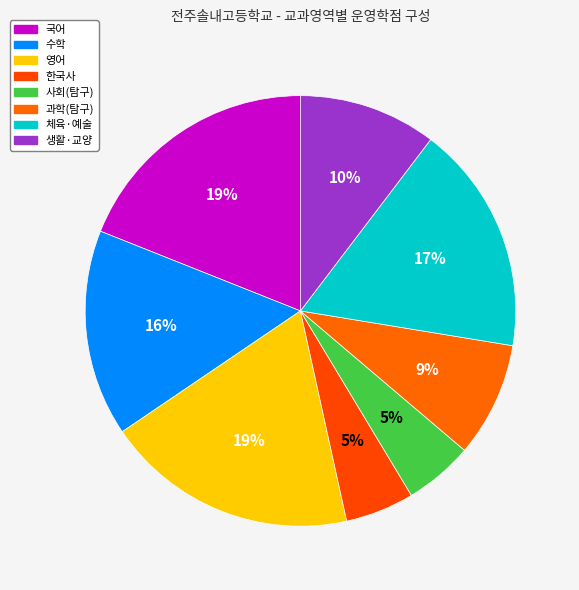

How many segments does this pie chart have?

8